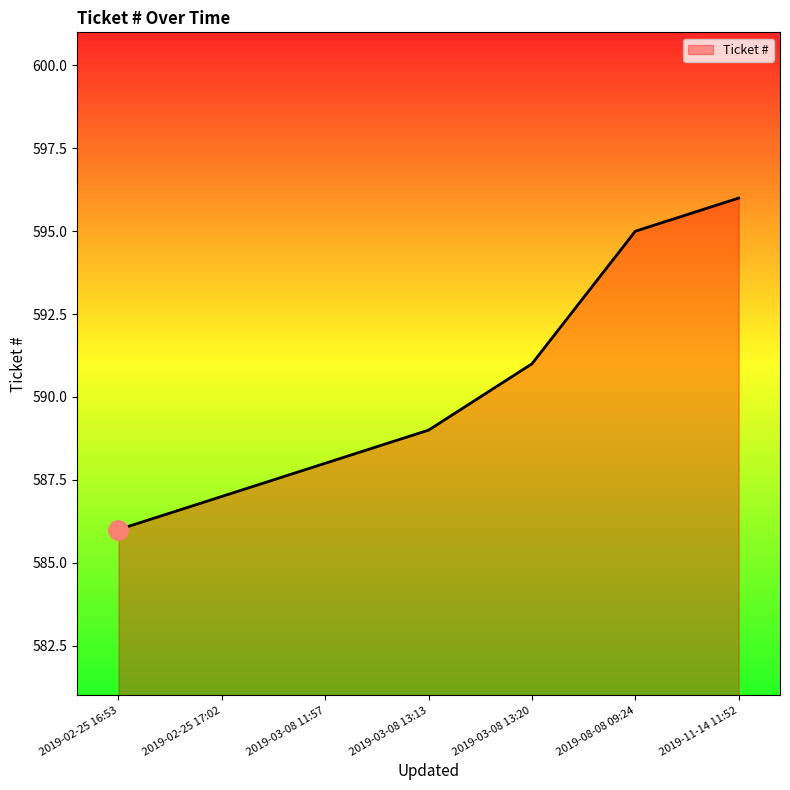

What is the ratio of the value at 2019-08-08 09:24 to the value at 2019-02-25 16:53?

1.0